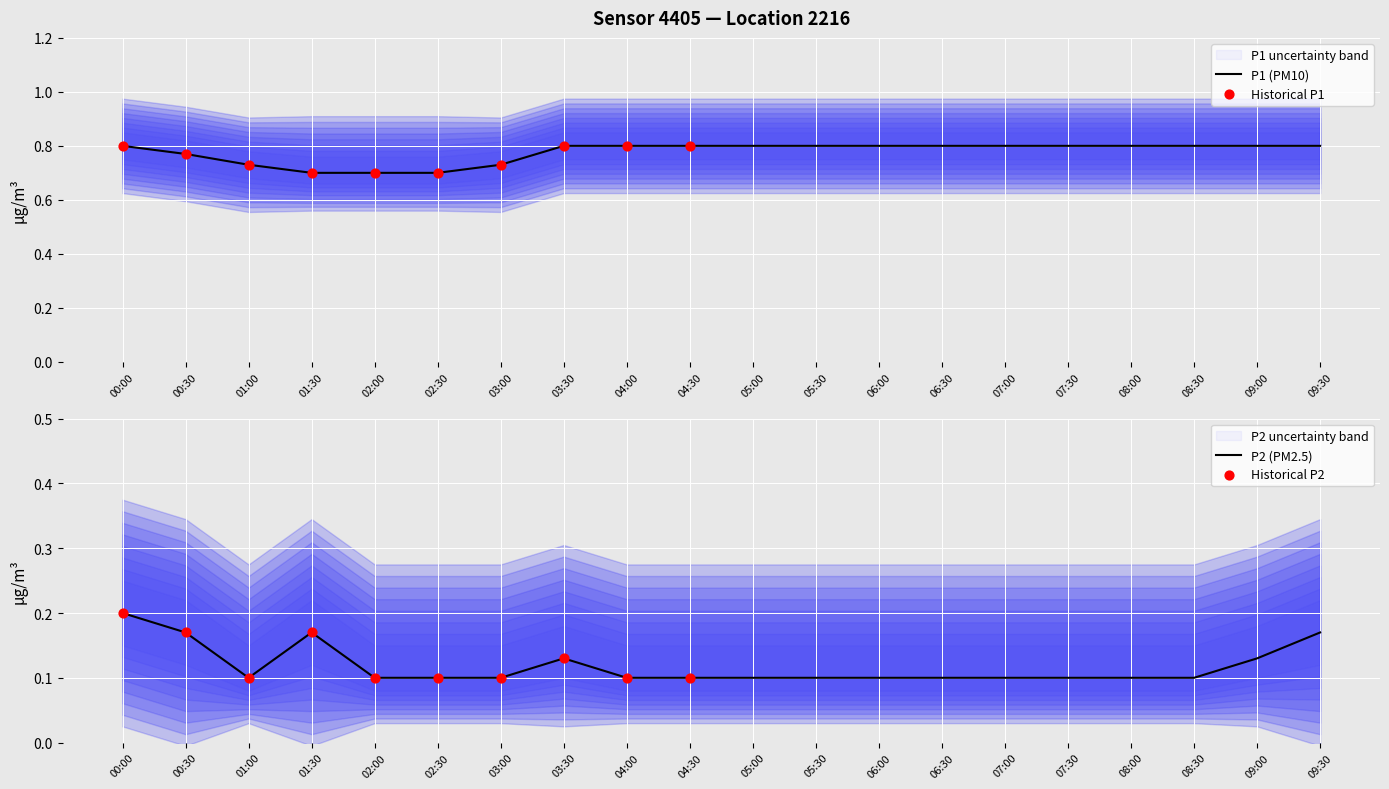

At how many categories does at least one series exceed 0?

20